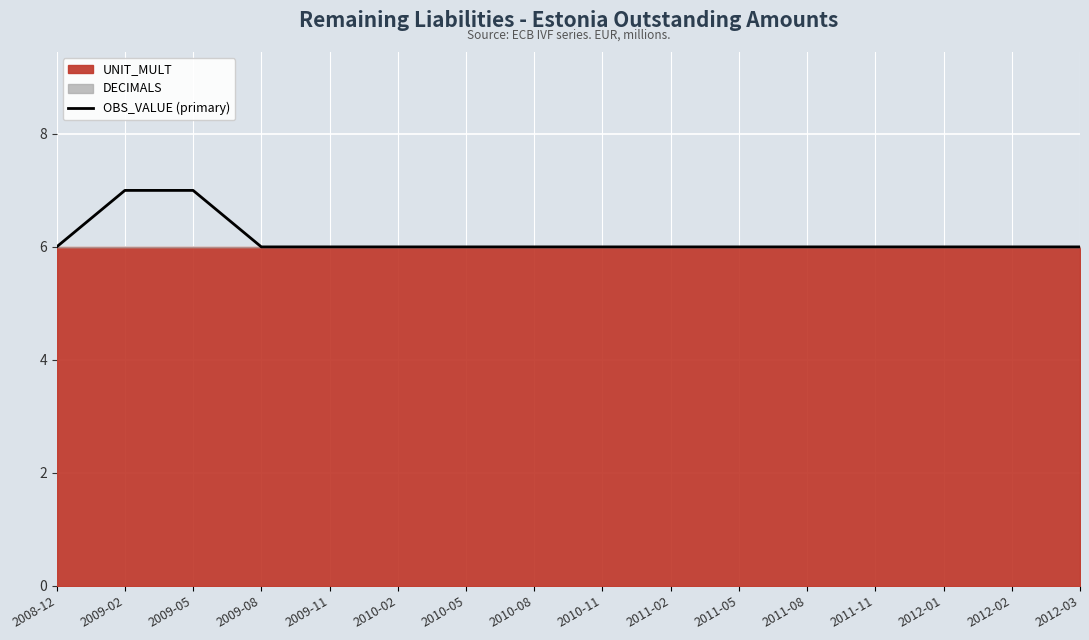

True or false: there are more than 1 points higher than both neighbors.

False